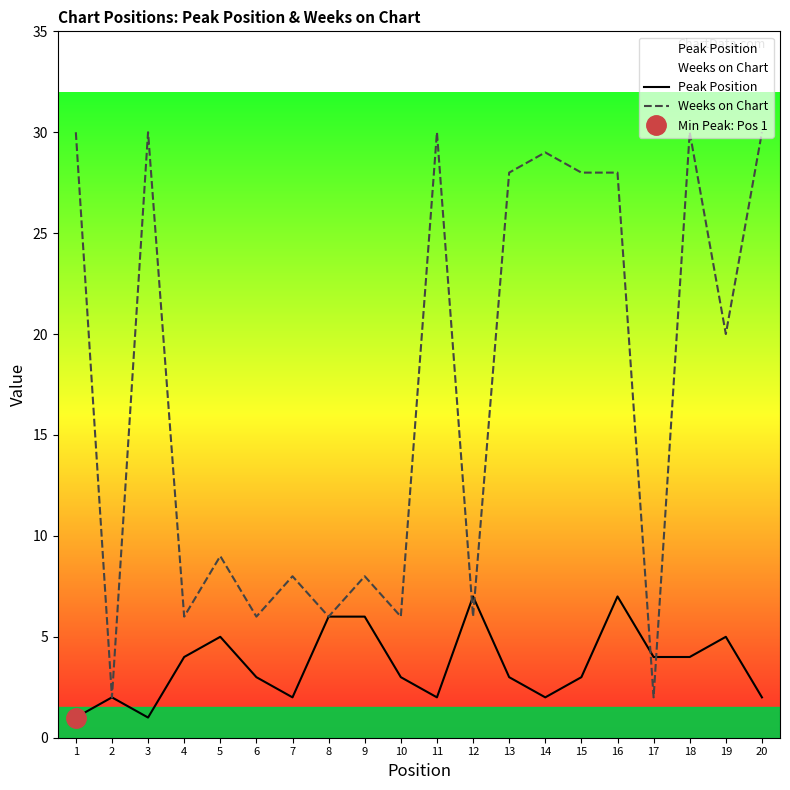

What is the average value of the Peak Position series?

4